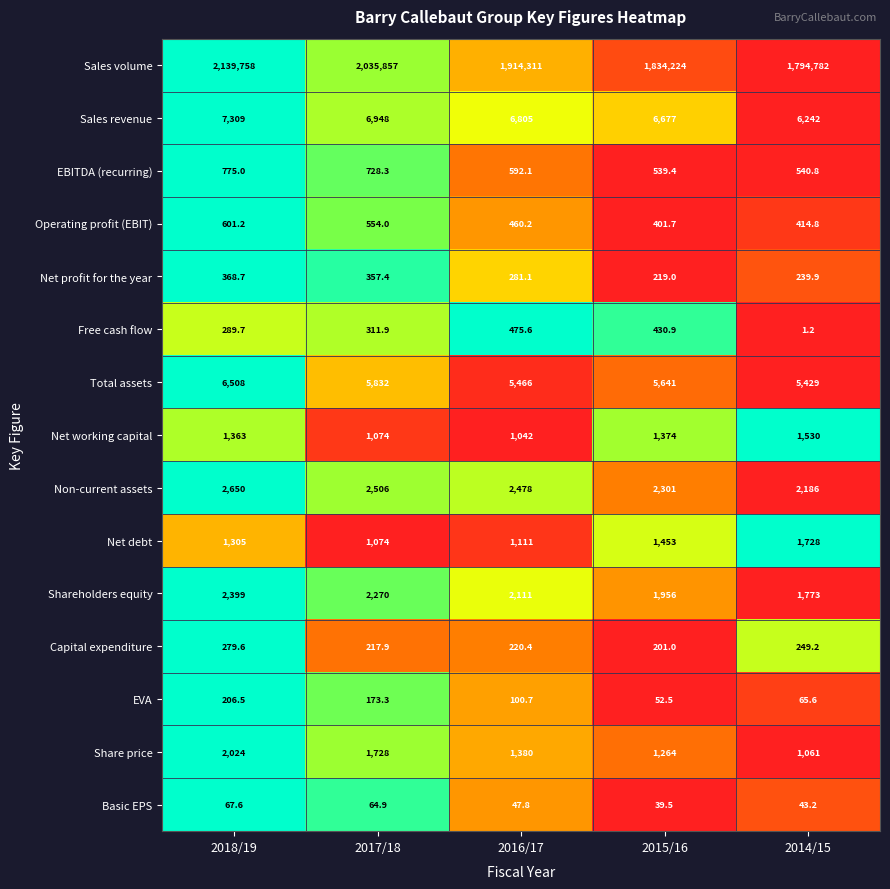

Rank the series by their maximum value, from highest to lowest.

Sales volume, Sales revenue, Total assets, Non-current assets, Shareholders equity, Share price, Net debt, Net working capital, EBITDA (recurring), Operating profit (EBIT), Free cash flow, Net profit for the year, Capital expenditure, EVA, Basic EPS